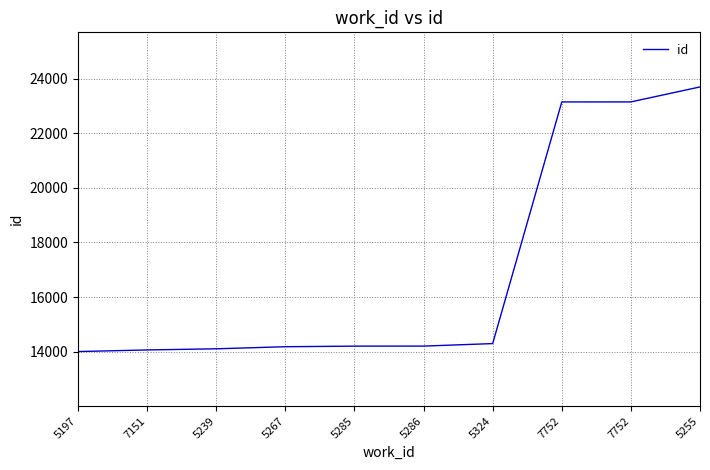

Is this an area chart (filled region under the line)?

No